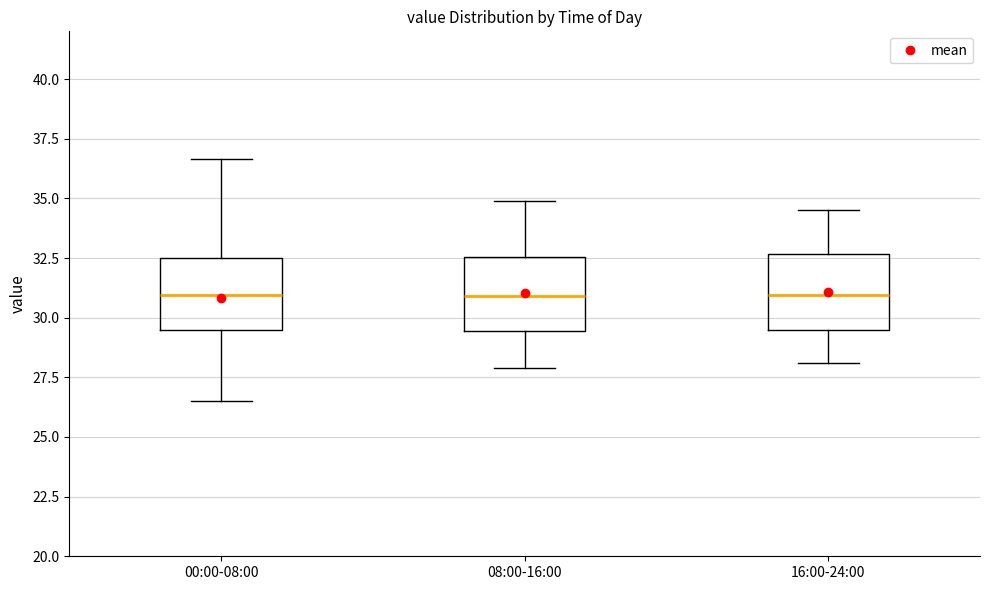

Reading left to right, read every box against the y-axis: the position of its median line, the range the box covers, and the ends of its whiskers. The values are not printed on the chart, so give them approximately, as read against the axis.

00:00-08:00: median 31.0, box 29.5 to 32.5, whiskers 26.5 to 36.5
08:00-16:00: median 31.0, box 29.5 to 32.5, whiskers 28.0 to 35.0
16:00-24:00: median 31.0, box 29.5 to 32.5, whiskers 28.0 to 34.5